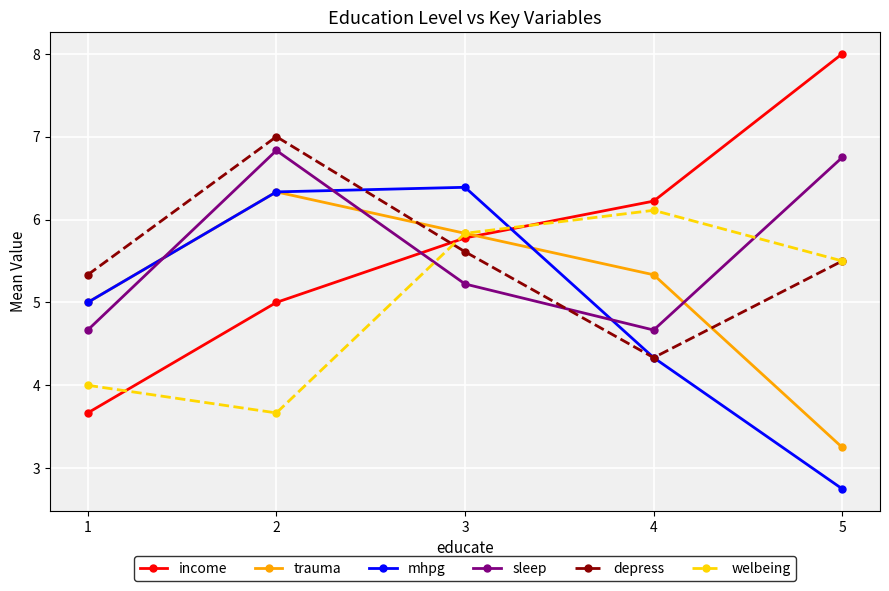

How many distinct data groups are displayed?

6